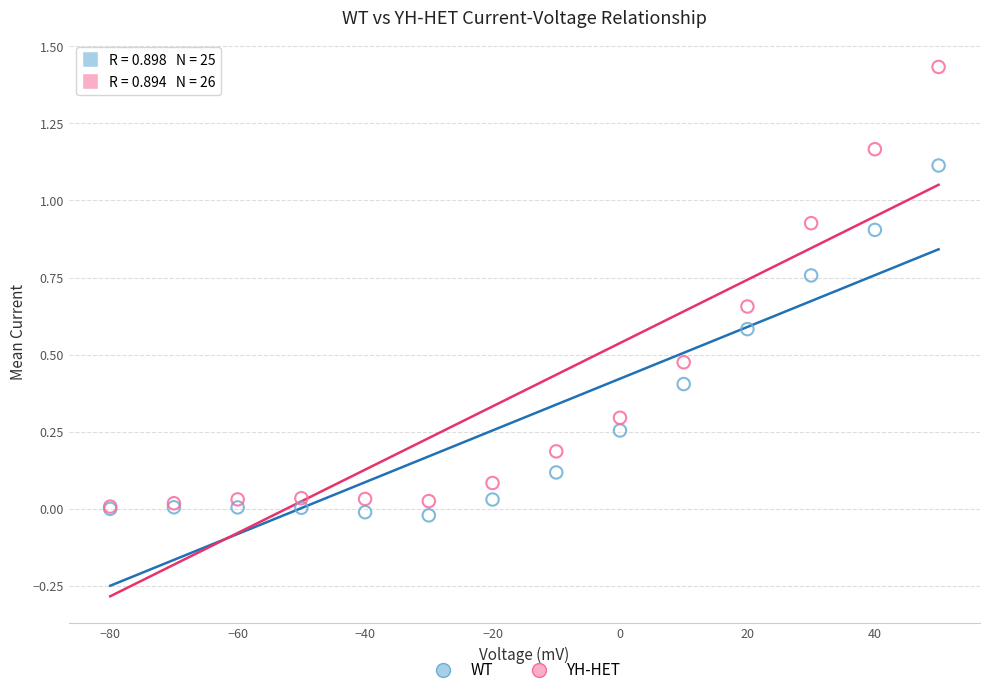

Which series reaches the maximum Y coordinate?

YH-HET